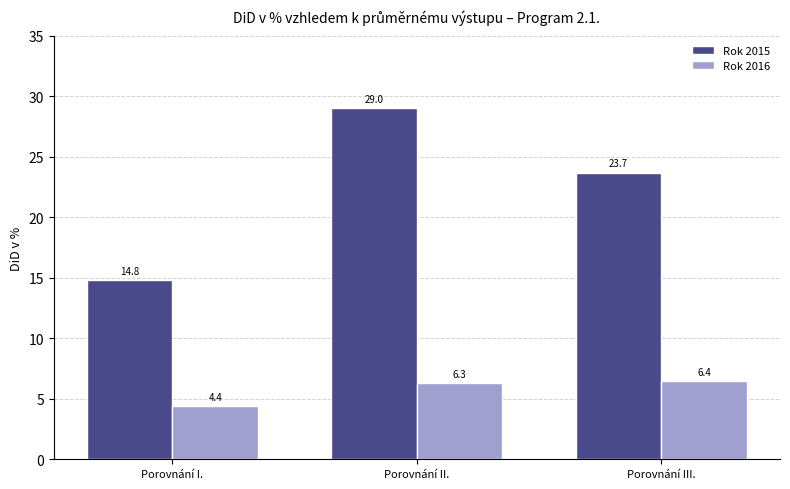

At which label does Rok 2015 first exceed 23?

Porovnání II.